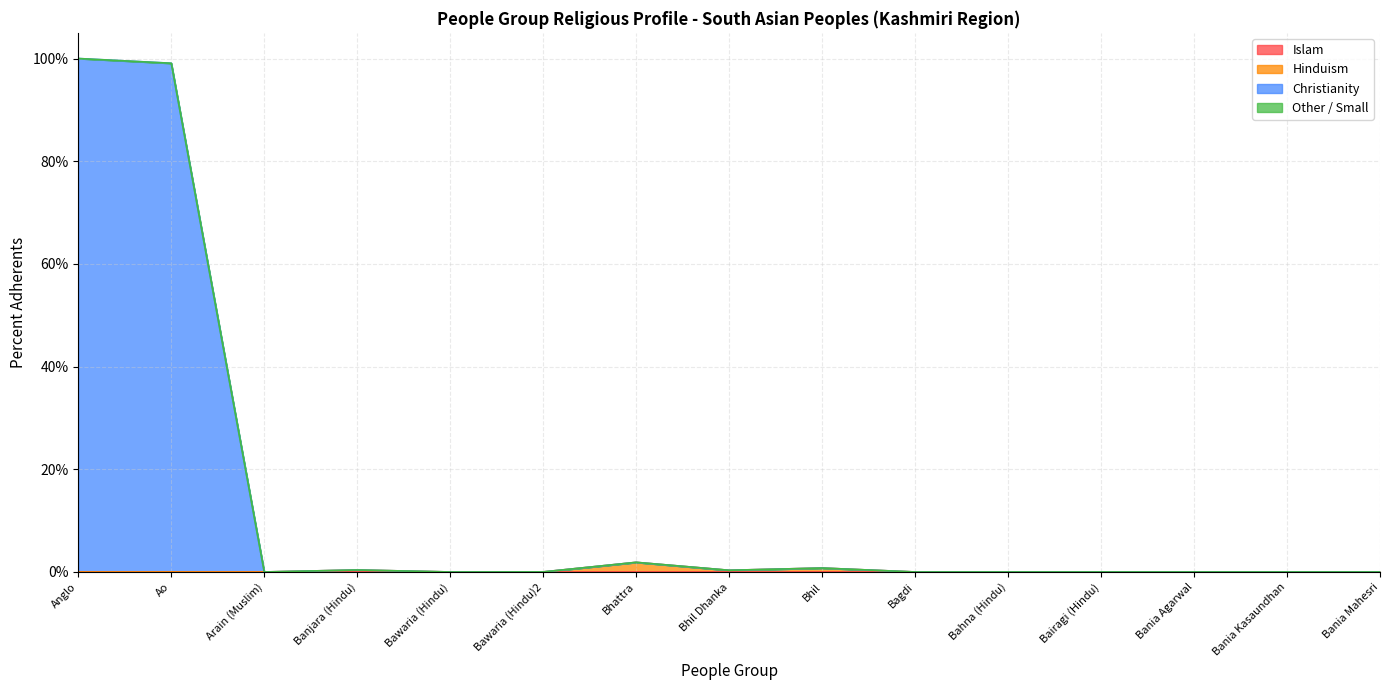

At which category is the sum across all series the highest?

Anglo